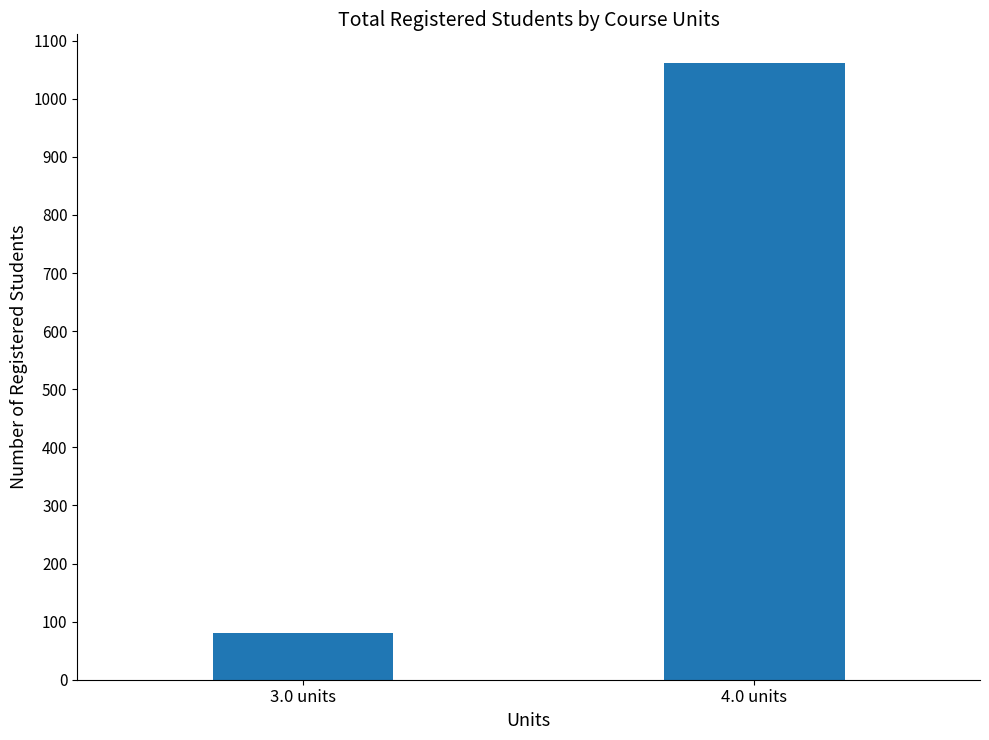

What position from the left is 3.0 units?

1